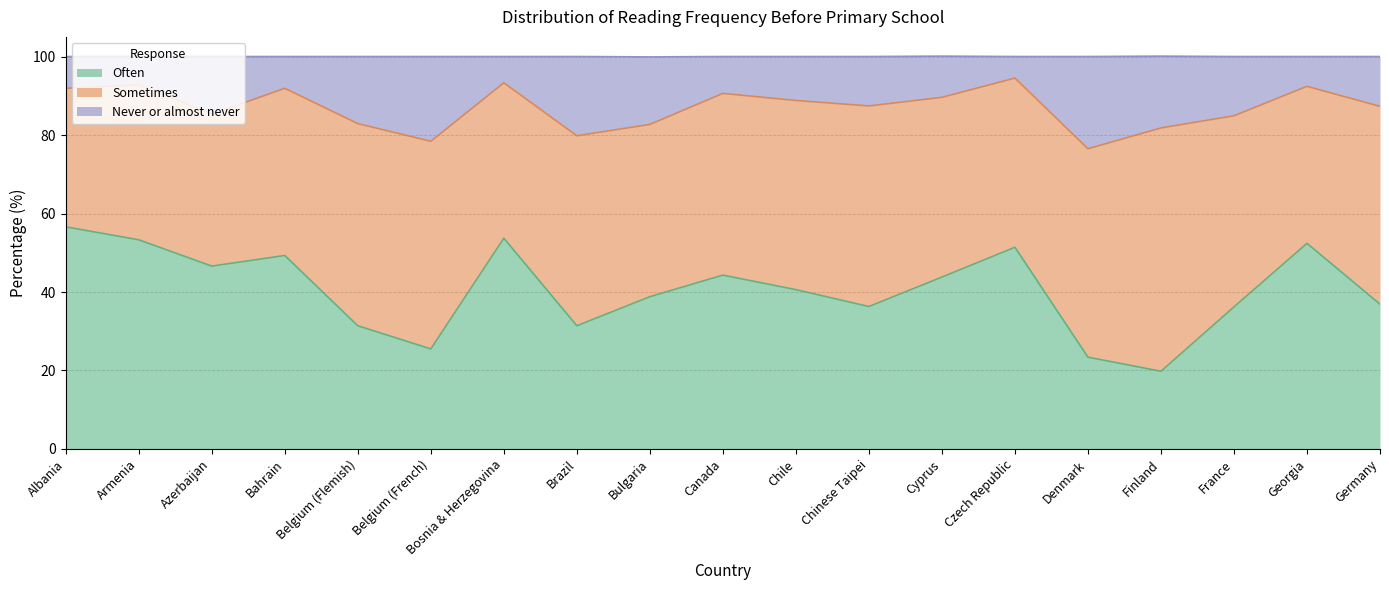

What is the average value of the Often series?

40.6